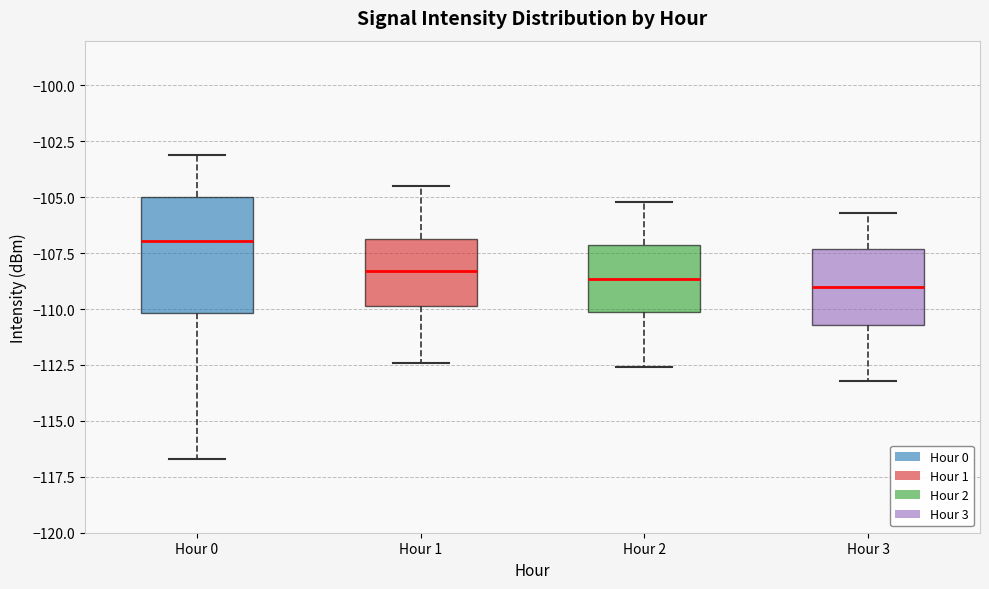

Reading left to right, transcribe this box plot: for each box, give where its median line is, the range the box spans, and where its two whiskers end, as read against the y-axis. The values are not printed on the chart, so give them approximately, as read against the axis.

Hour 0: median -107.0, box -110.0 to -105.0, whiskers -116.5 to -103.0
Hour 1: median -108.5, box -110.0 to -107.0, whiskers -112.5 to -104.5
Hour 2: median -108.5, box -110.0 to -107.0, whiskers -112.5 to -105.0
Hour 3: median -109.0, box -110.5 to -107.5, whiskers -113.0 to -105.5